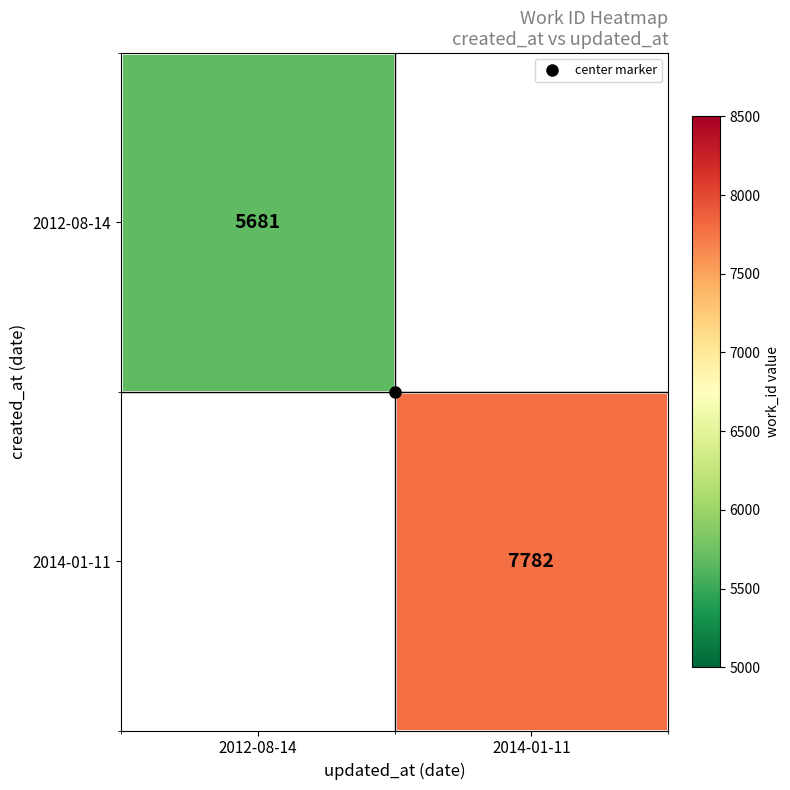

What is the maximum value shown in the chart?

7782.0